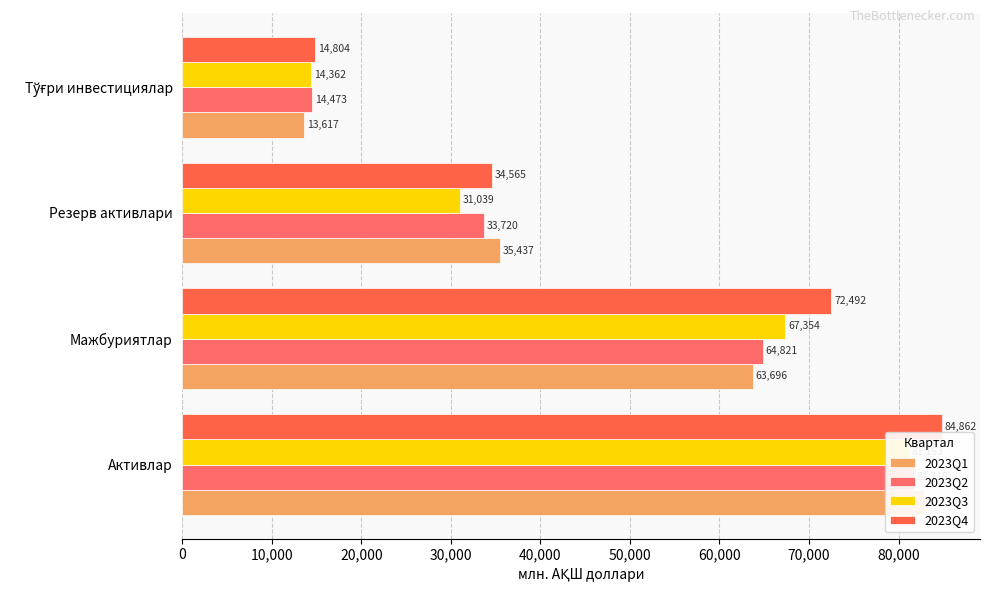

What is the spread (max minus min) of values at Активлар?

3708.9